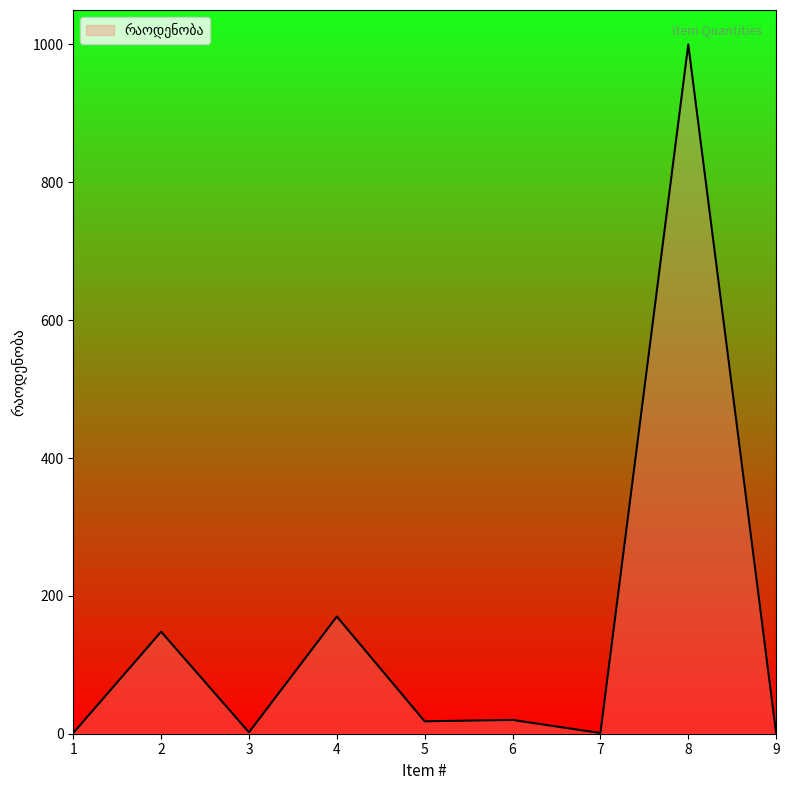

What is the difference between the values at 2 and 8?

852